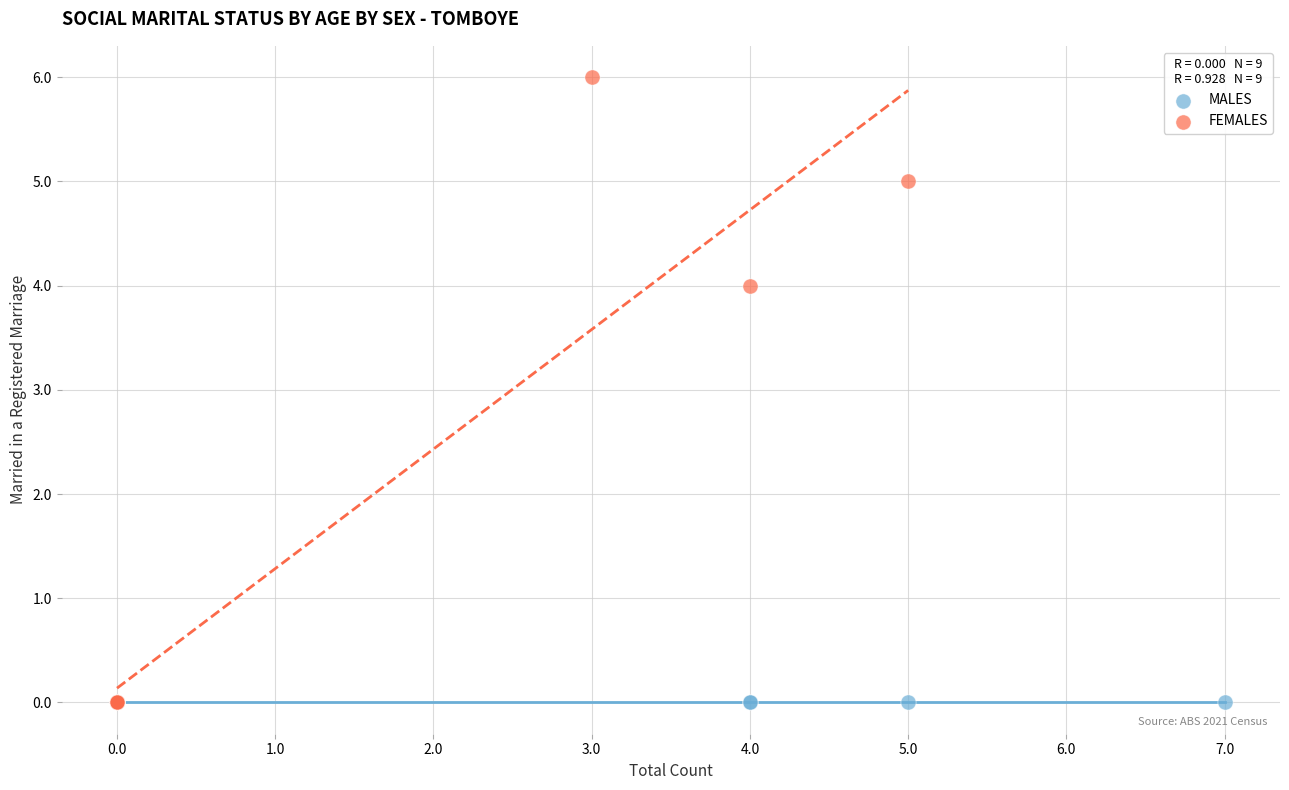

Which series reaches the maximum Y coordinate?

FEMALES